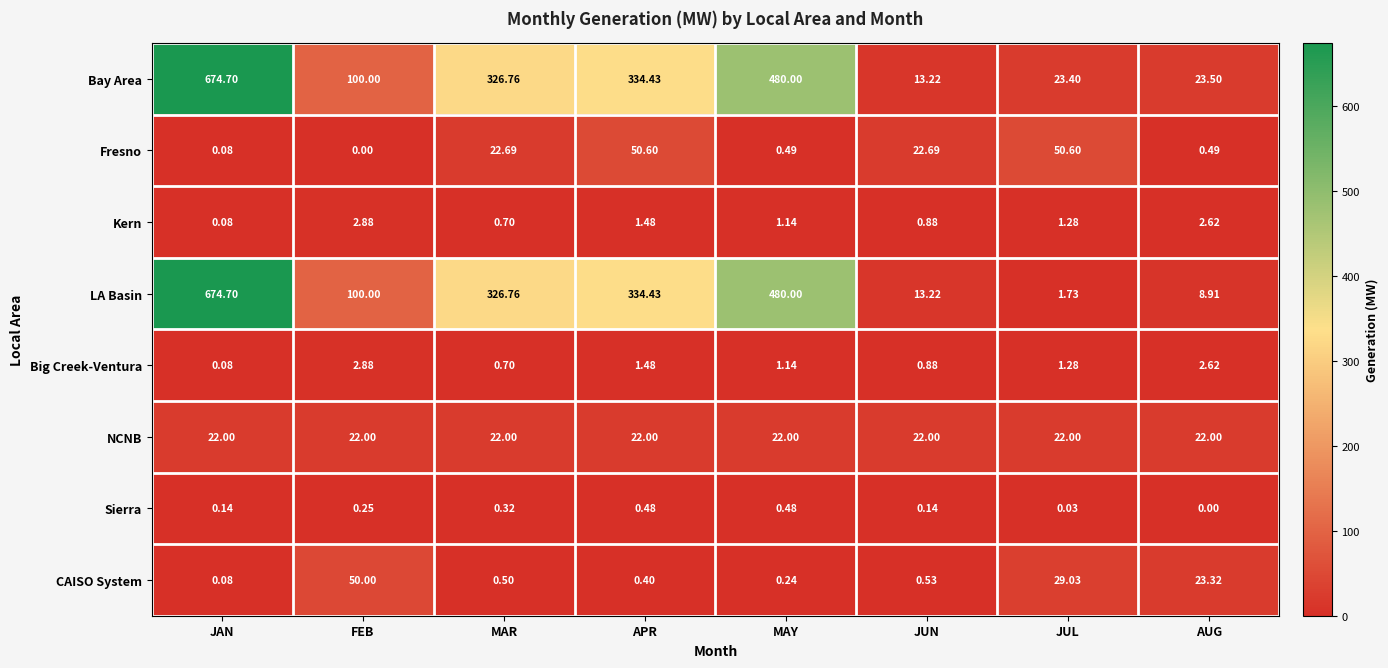

Count the number of categories in the chart.

8